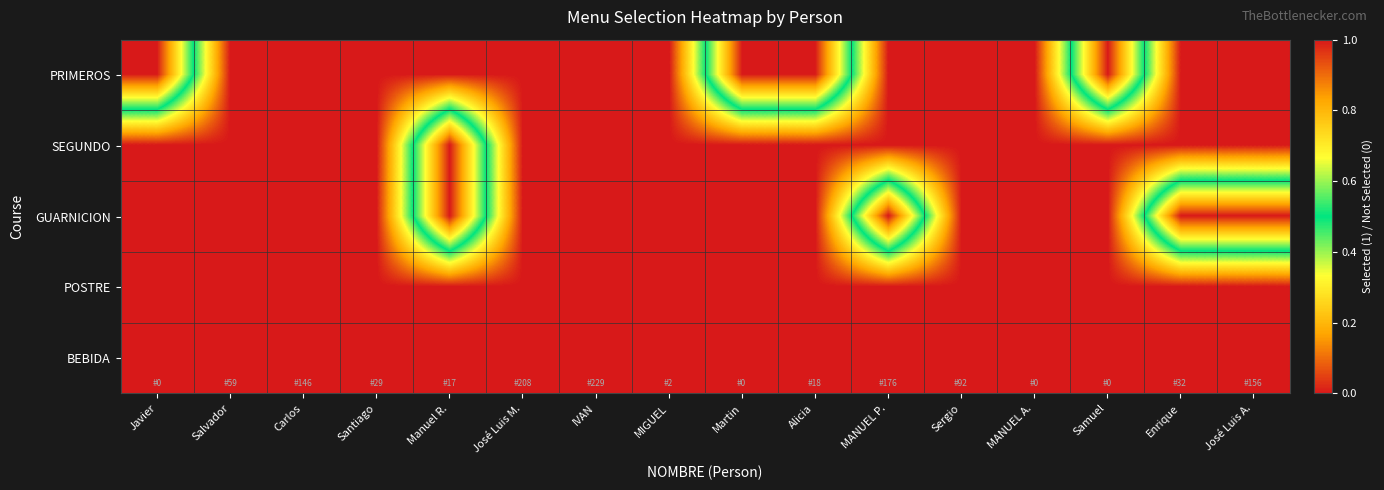

Which category has the highest value across all series?

Salvador